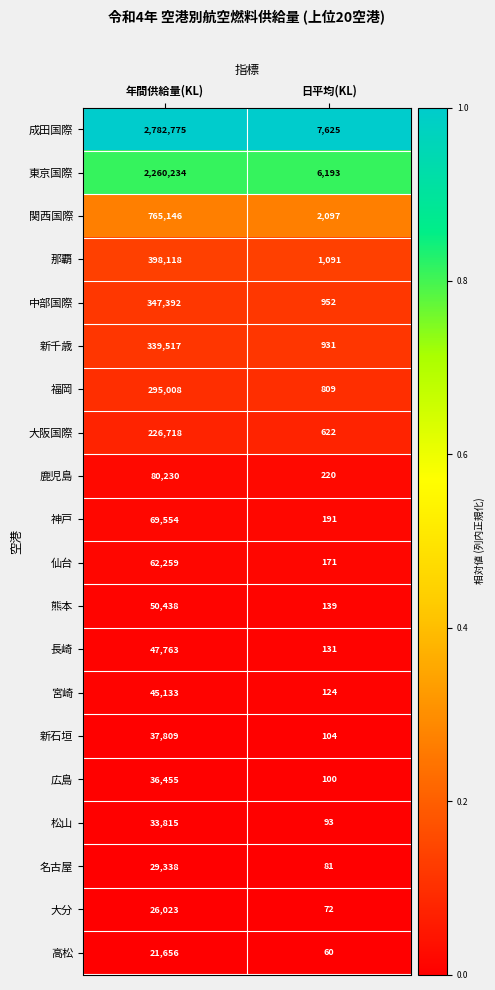

What is the highest value of the 名古屋 series?

29338